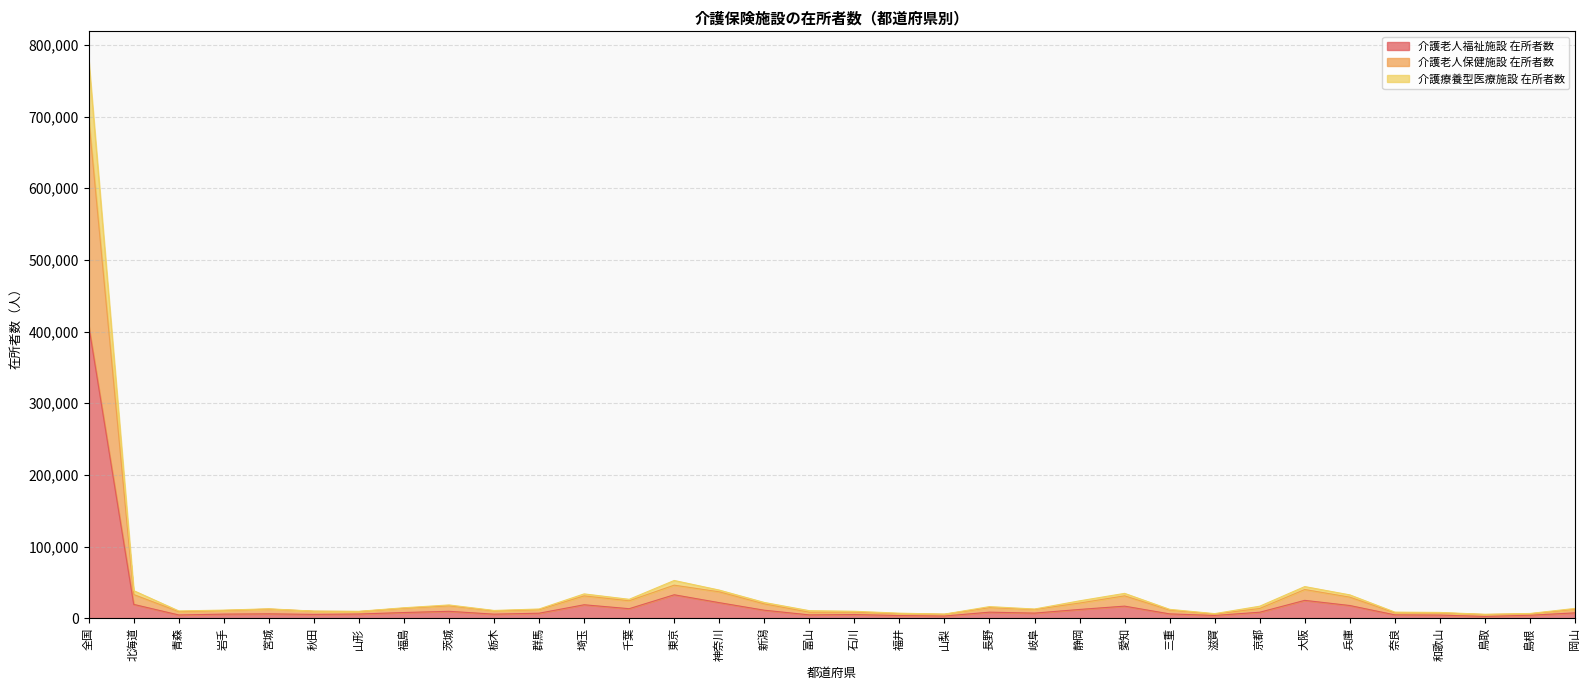

What is the maximum value shown in the chart?

779902